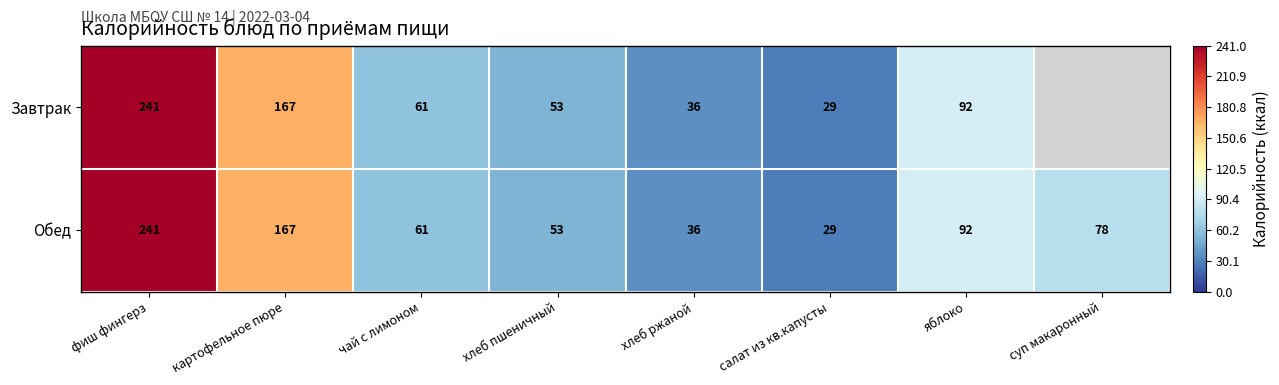

The value of Обед at фиш фингерз is 326. True or false?

False